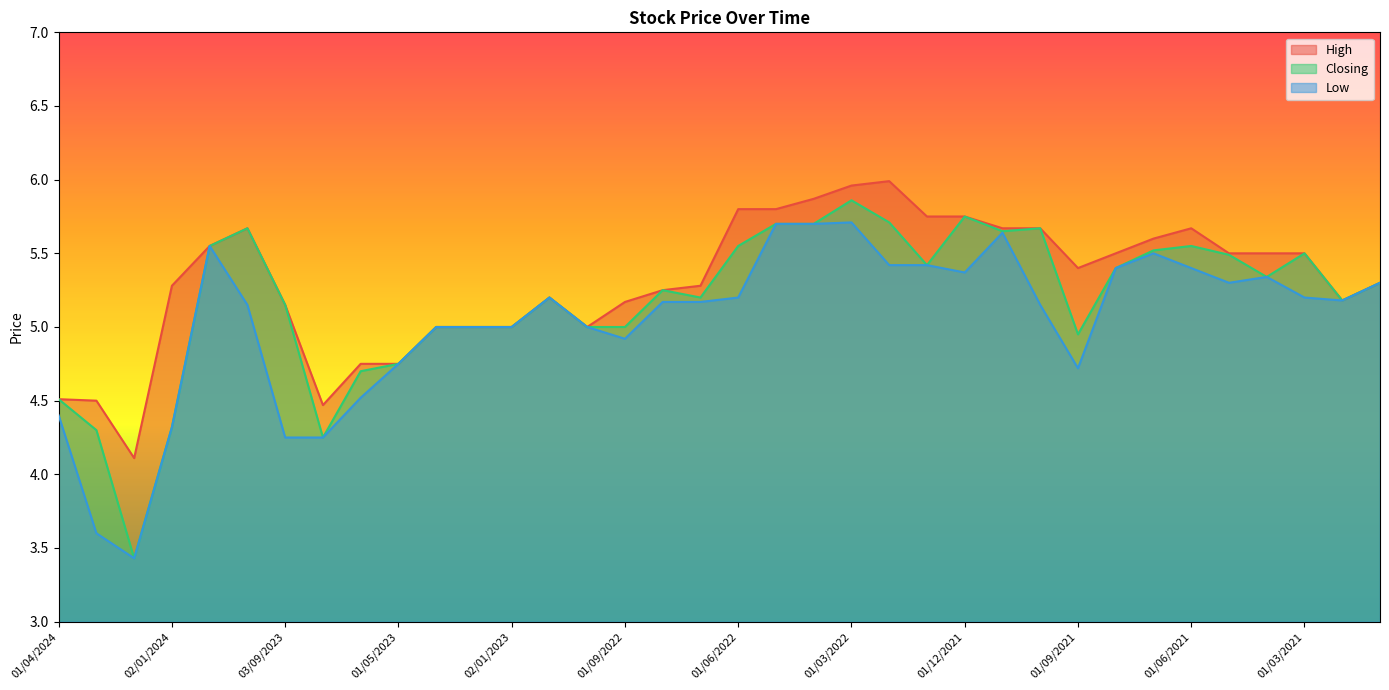

True or false: High has a value of 5.8 at 01/12/2021.

True